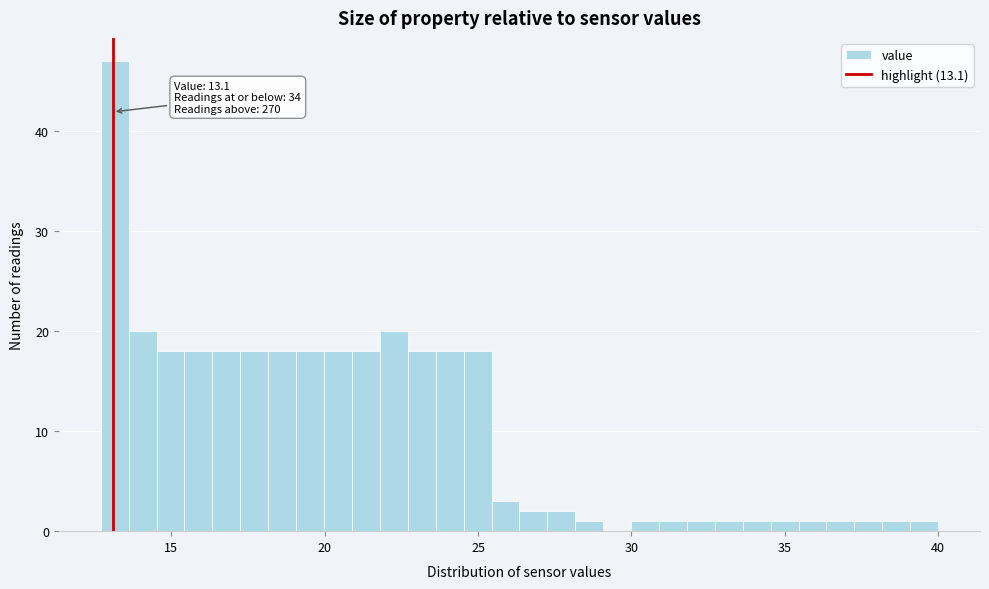

Read against the x-axis, roughly where is the centre of the tallest bar?

13.0